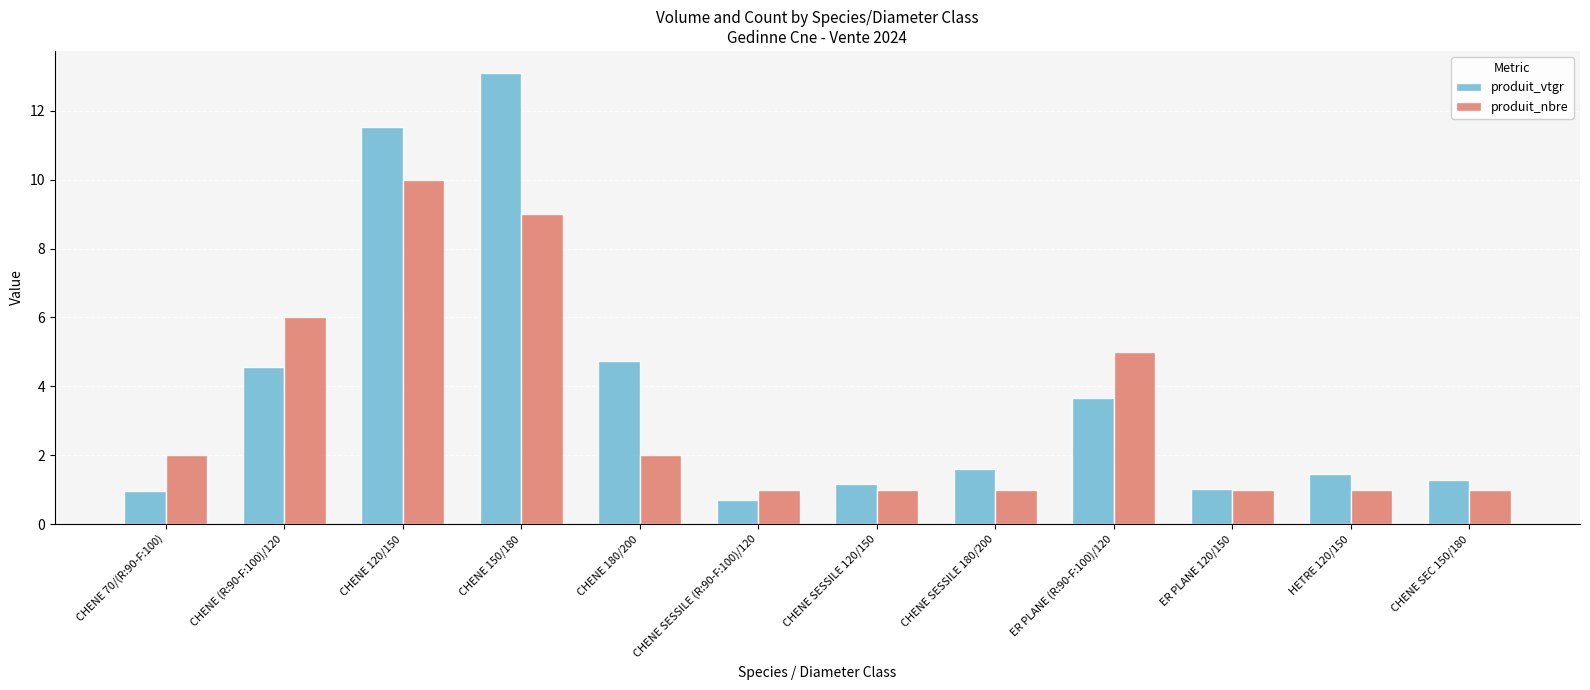

What is the value of the produit_nbre bar at the 5th from the left?

2.0